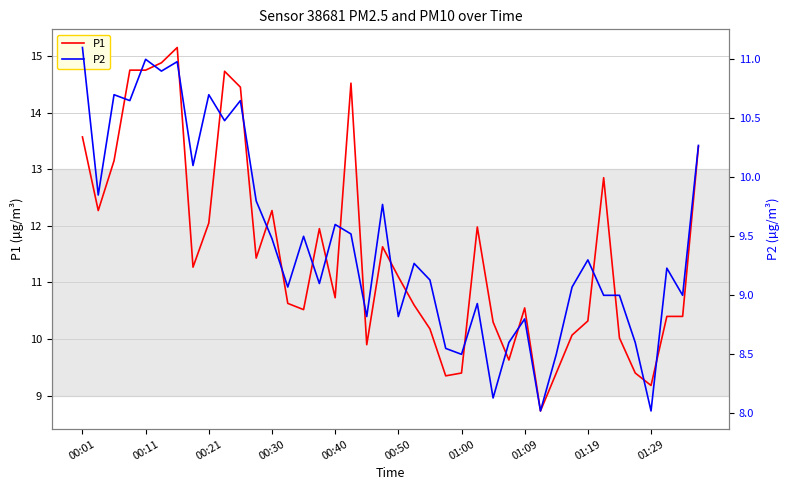

Reading left to right, extract all data points from this chart.

P1: 13.6	12.3	13.2	14.8	14.8	14.9	15.2	11.3	12.1	14.7	14.4	11.4	12.3	10.6	10.5	11.9	10.7	14.5	9.9	11.6	11.1	10.6	10.2	9.3	9.4	12.0	10.3	9.6	10.6	8.7	9.4	10.1	10.3	12.8	10.0	9.4	9.2	10.4	10.4	13.4
P2: 11.1	9.8	10.7	10.7	11.0	10.9	11.0	10.1	10.7	10.5	10.7	9.8	9.5	9.1	9.5	9.1	9.6	9.5	8.8	9.8	8.8	9.3	9.1	8.6	8.5	8.9	8.1	8.6	8.8	8.0	8.5	9.1	9.3	9.0	9.0	8.6	8.0	9.2	9.0	10.3